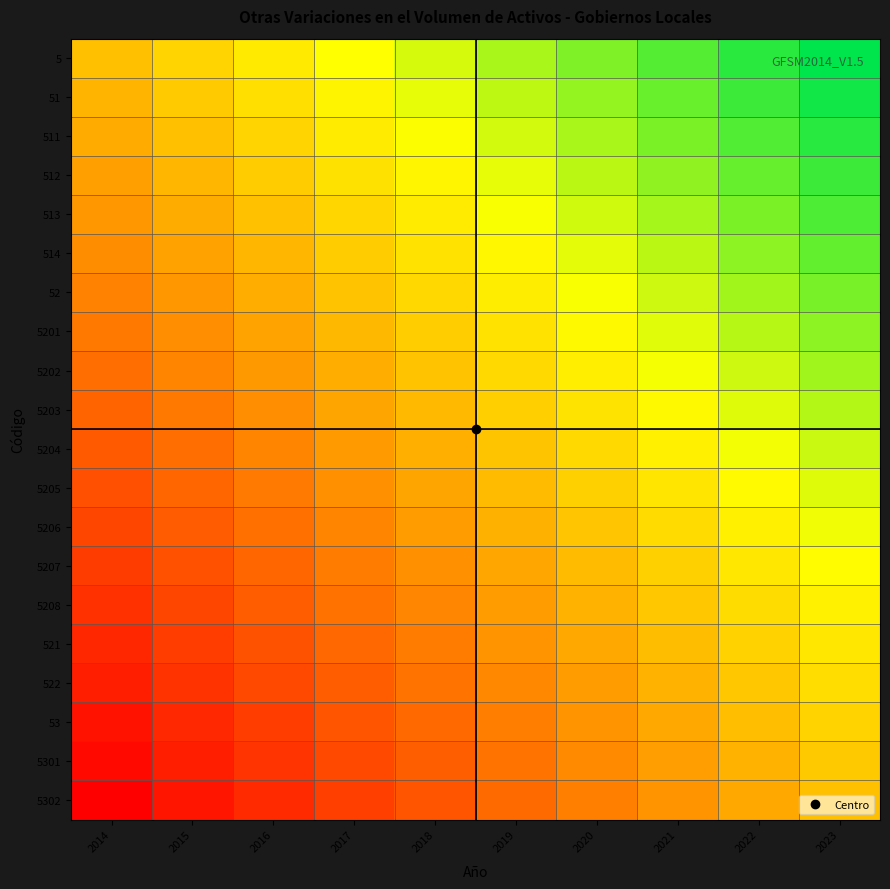

What is the total value across all series at 2023?

10.0